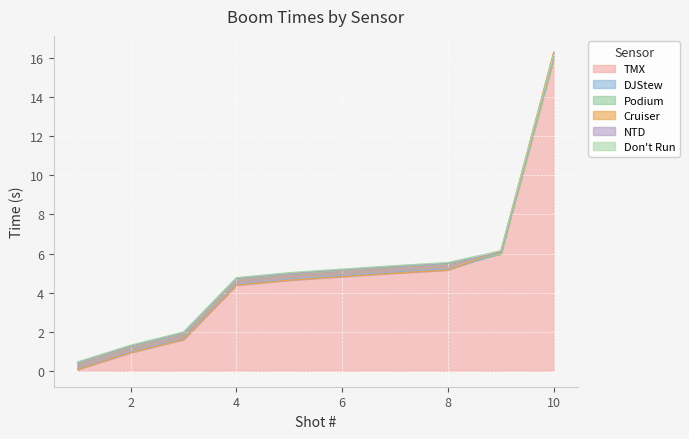

Reading left to right, extract all data points from this chart.

TMX: 0.1	1.0	1.7	4.4	4.7	4.9	5.1	5.2	6.1	16.3
DJStew: 0.1	1.0	1.7	4.4	4.7	4.9	5.1	5.2	6.0	16.2
Podium: 0.4	1.3	1.9	4.7	5.0	5.2	5.3	5.5	6.0	16.0
Cruiser: 0.1	0.9	1.6	4.4	4.6	4.8	5.0	5.2	6.1	16.3
NTD: 0.4	1.3	1.9	4.7	5.0	5.2	5.3	5.5	6.1	16.1
Don't Run: 0.5	1.3	2.0	4.8	5.0	5.2	5.4	5.5	6.2	16.2